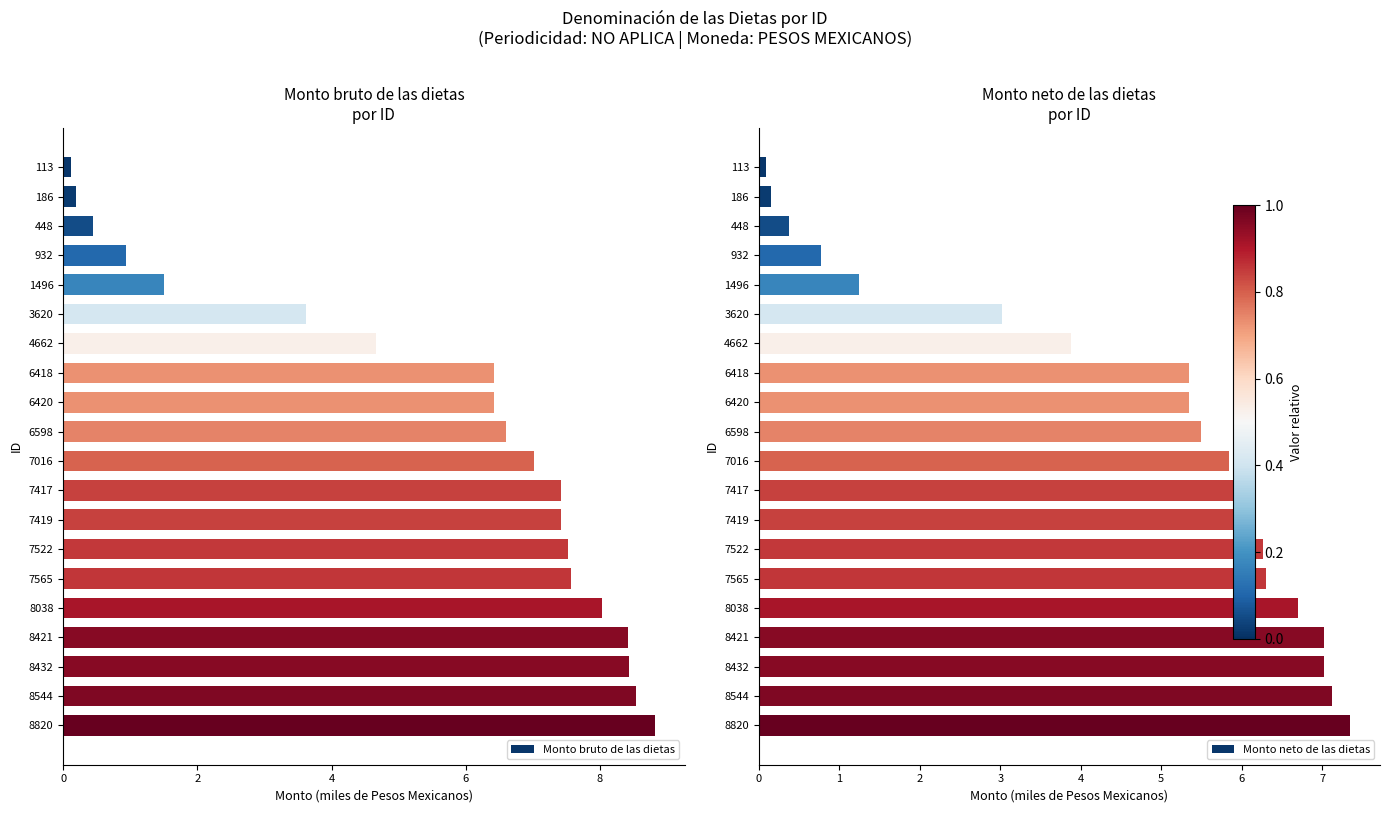

What are all the series names shown in the legend?

Monto bruto de las dietas, Monto neto de las dietas